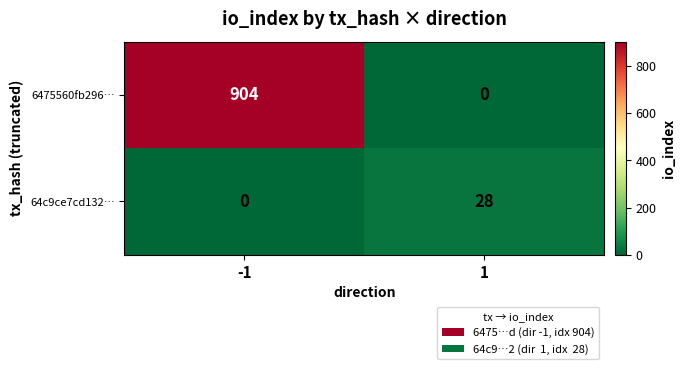

Rank the series by their average value, from lowest to highest.

64c9ce7cd132…, 6475560fb296…